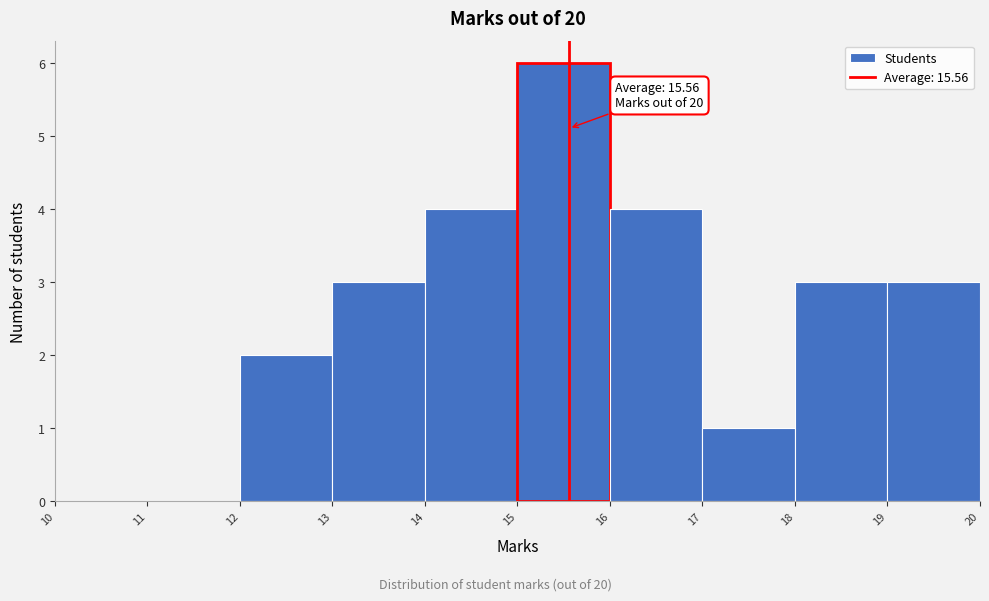

Which range on the x-axis has the tallest bar?

15 to 16